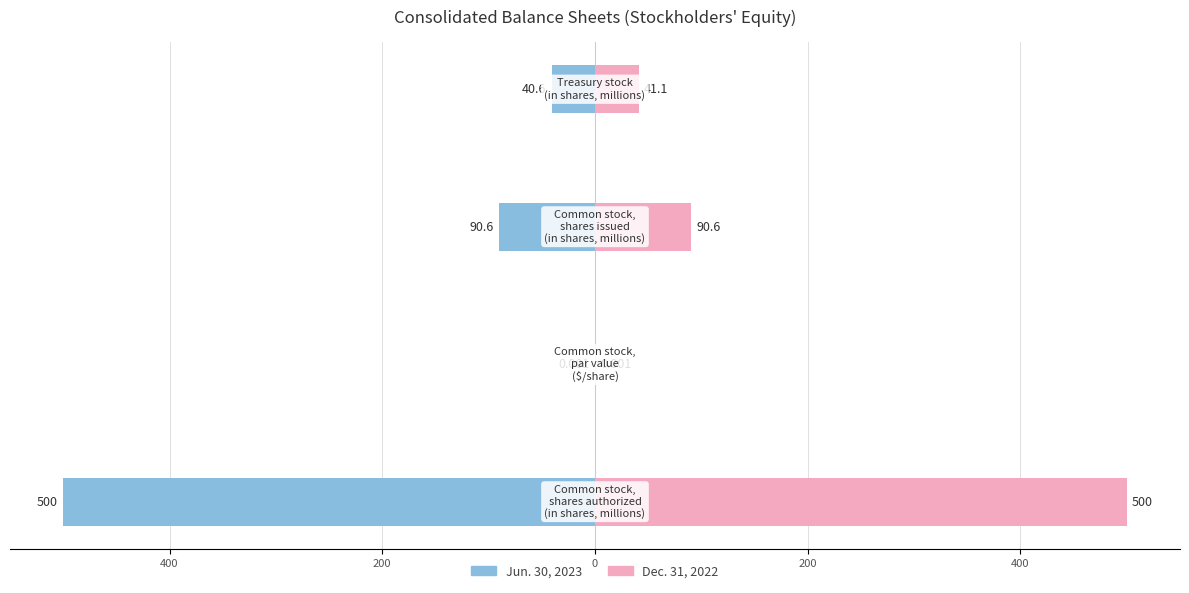

List the series in order of their overall mean, highest first.

Dec. 31, 2022, Jun. 30, 2023